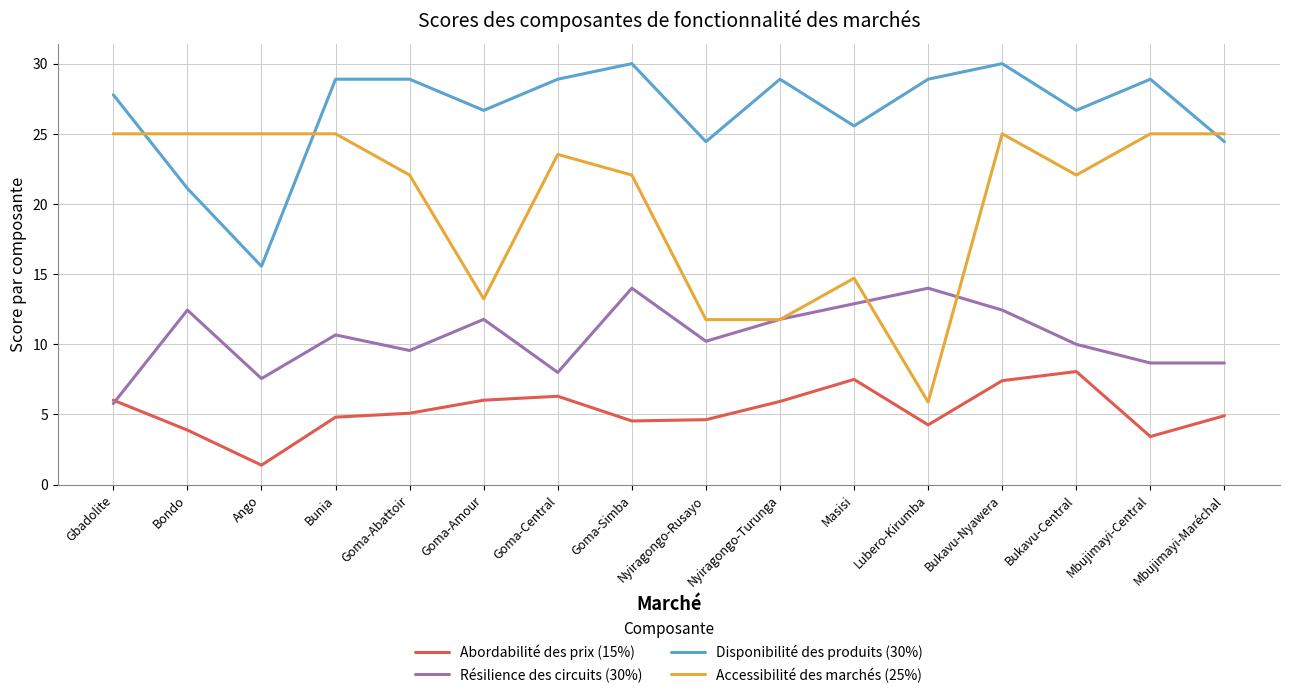

True or false: Disponibilité des produits (30%) and Abordabilité des prix (15%) cross at least once.

False